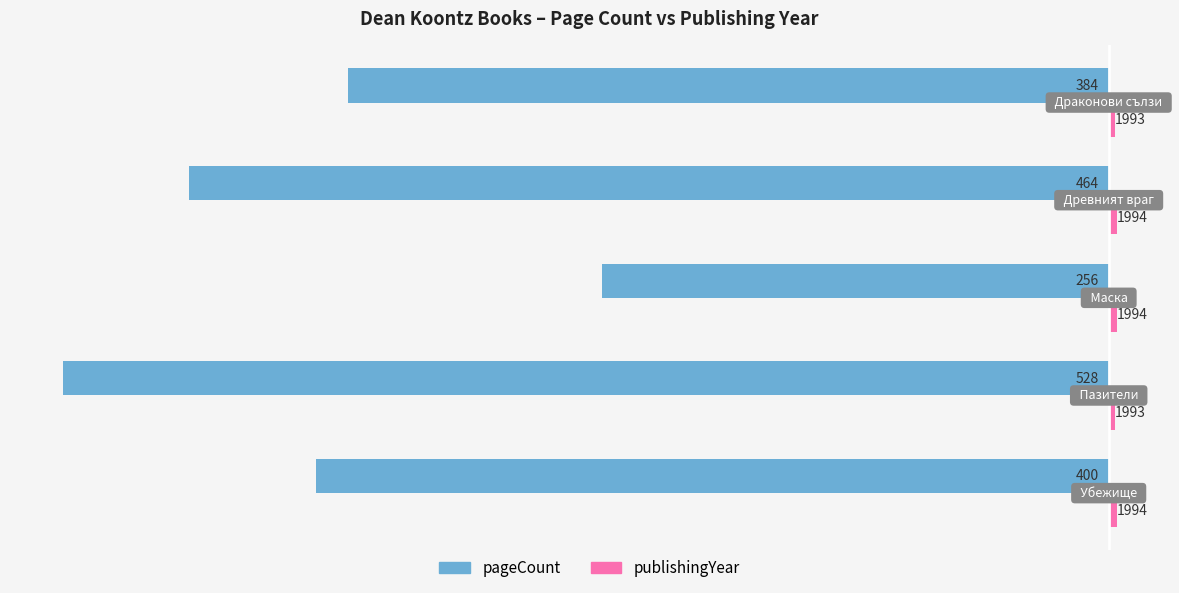

What is the difference between the second highest and second lowest values in the publishingYear series?

1